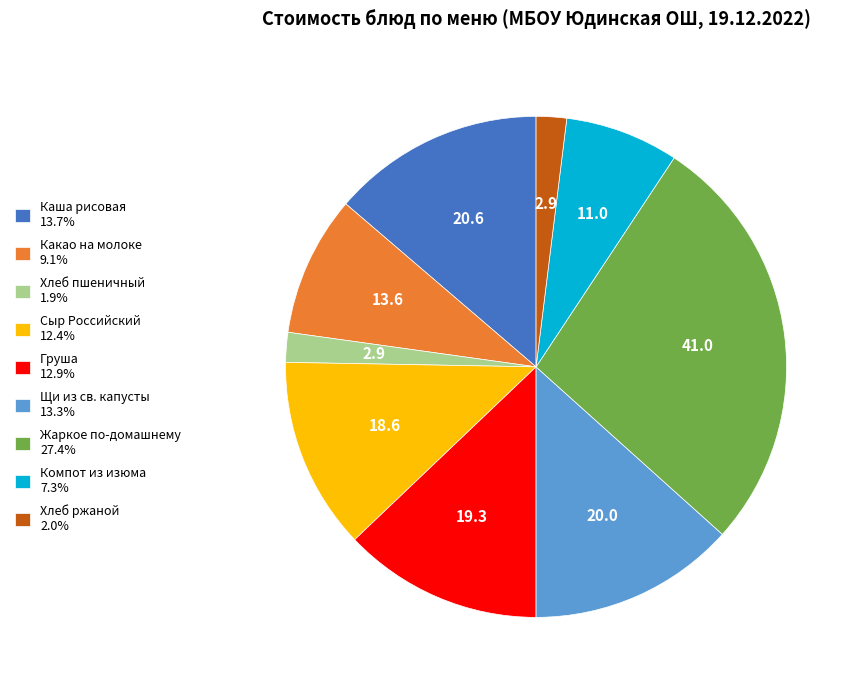

Does any single category account for the majority?

No